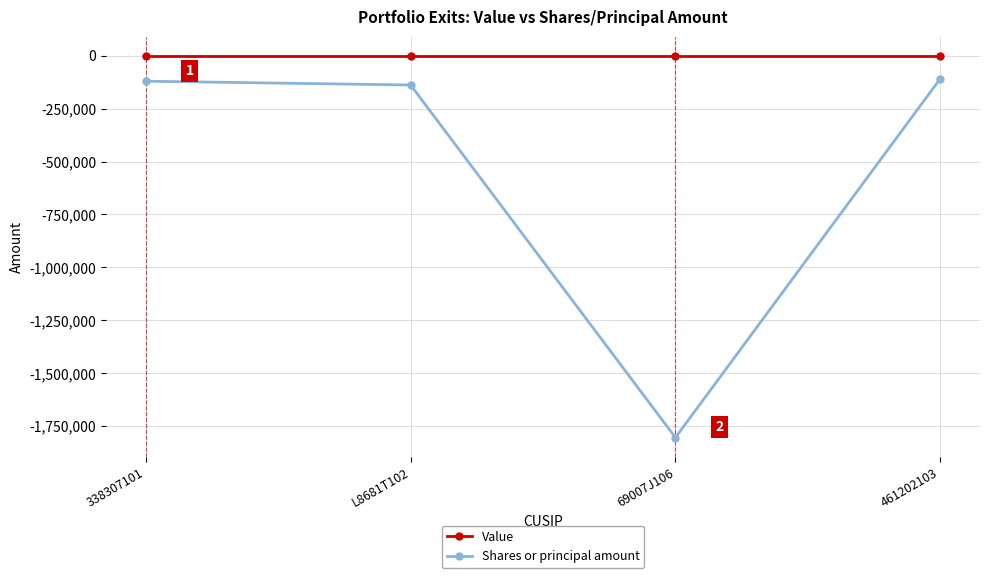

What is the sum of the Shares or principal amount values at 461202103 and 338307101?

-228589